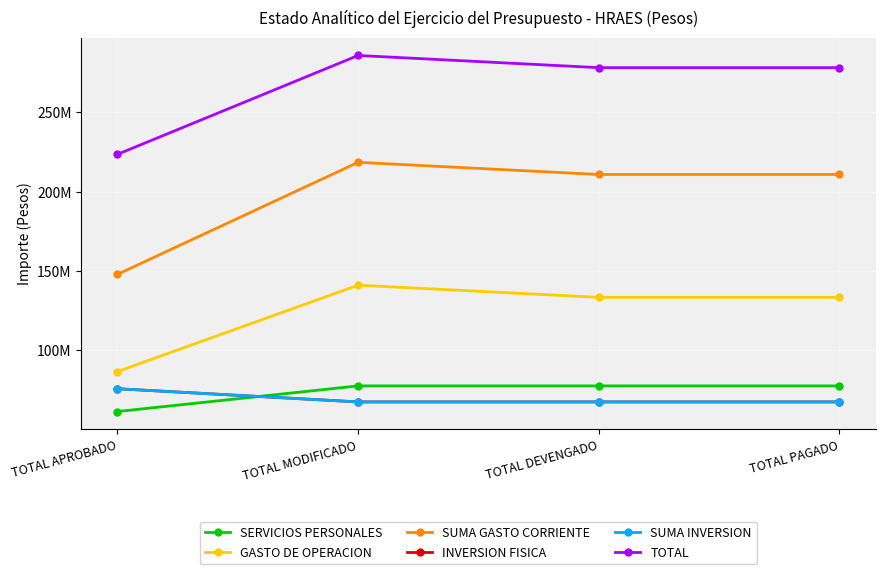

Read the TOTAL value at TOTAL MODIFICADO.

285877427.1